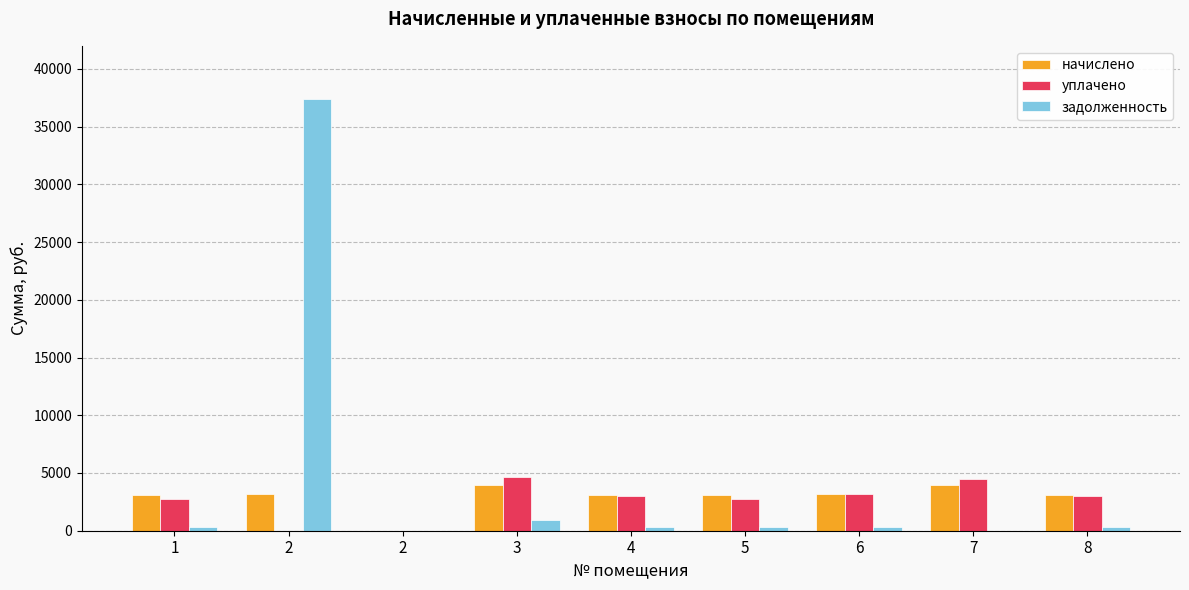

How many values in начислено are above zero?

8